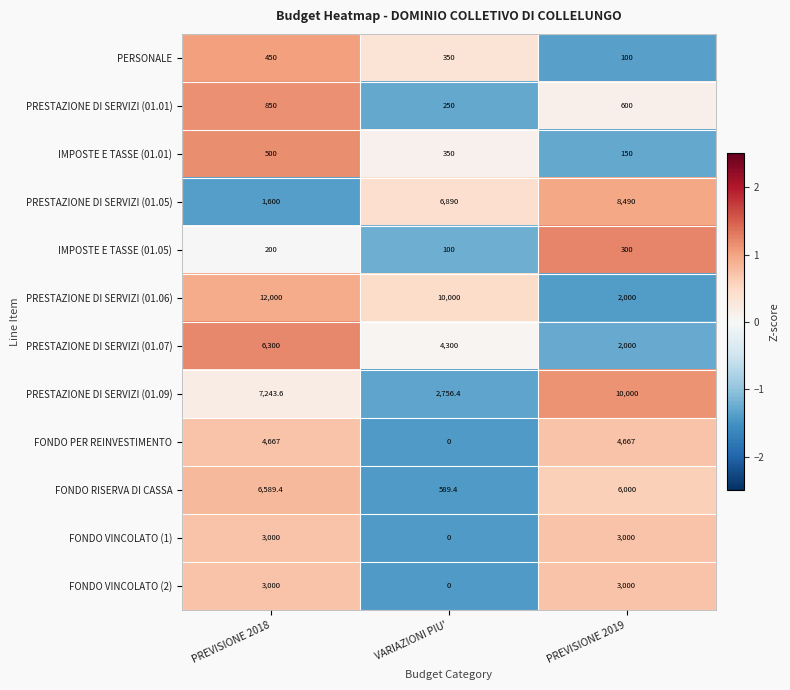

Count the number of data series in this chart.

12